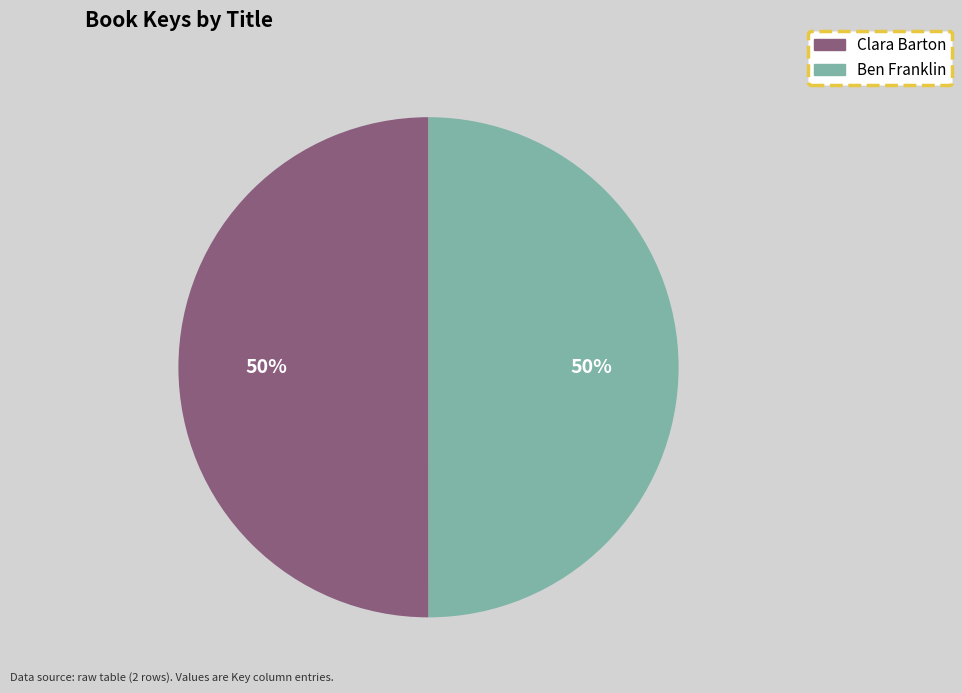

Approximately how many times larger is the value at Ben Franklin compared to Clara Barton?

1.0